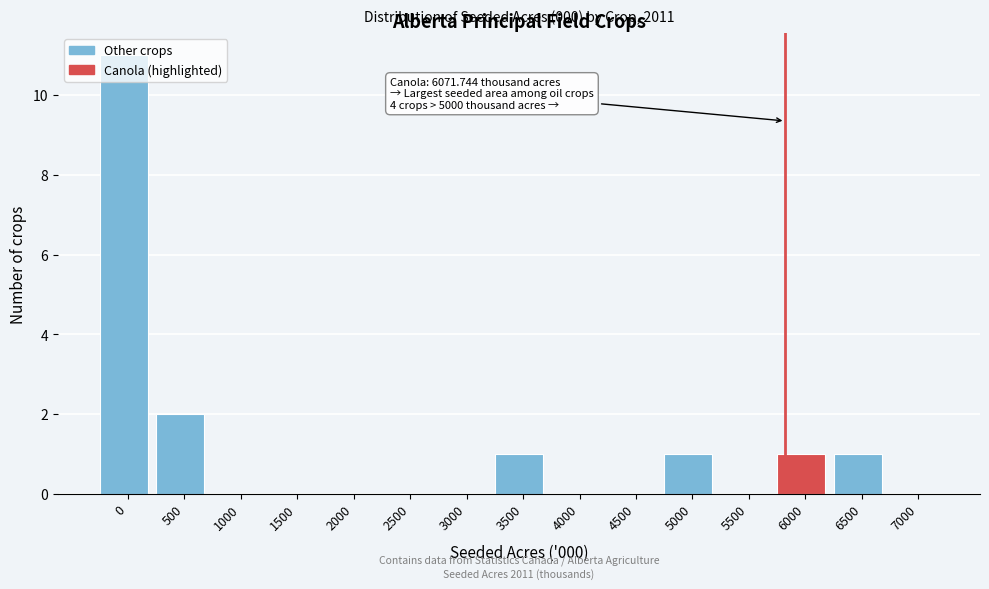

What is the change in value from 4500 to 5000?

+1